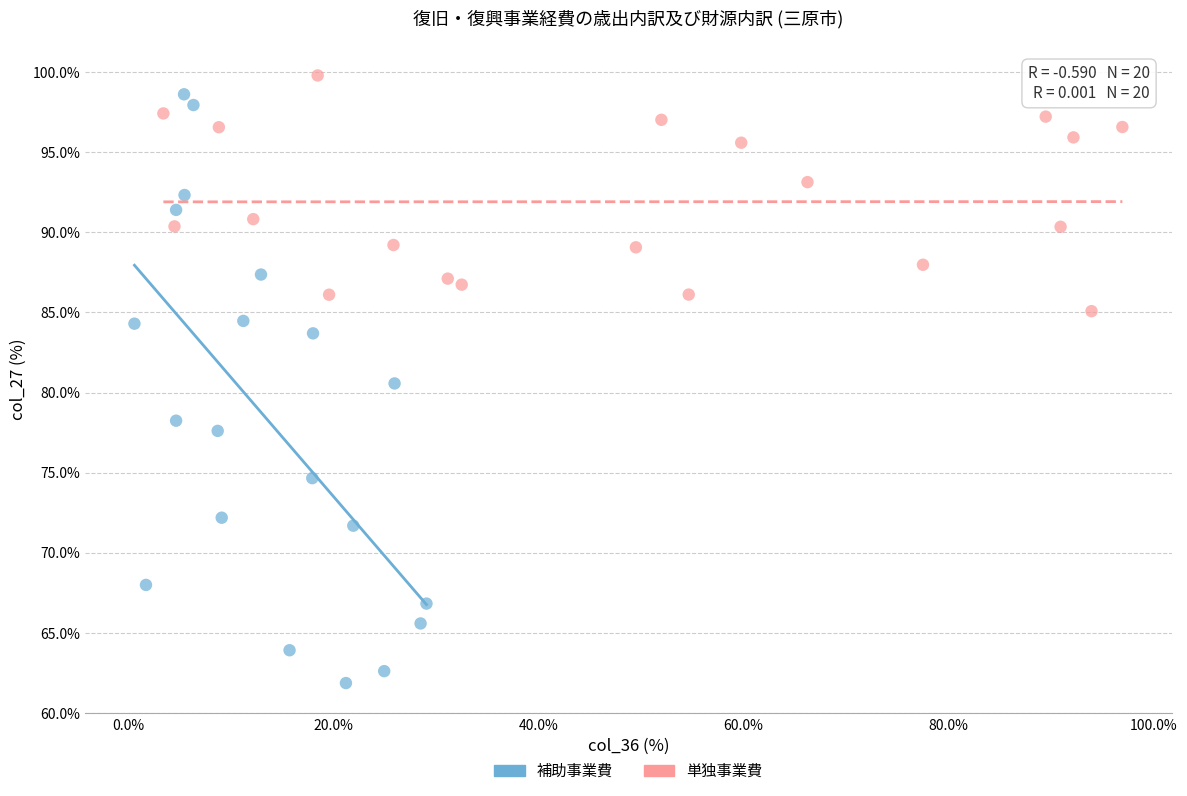

Which series reaches the minimum Y coordinate?

補助事業費